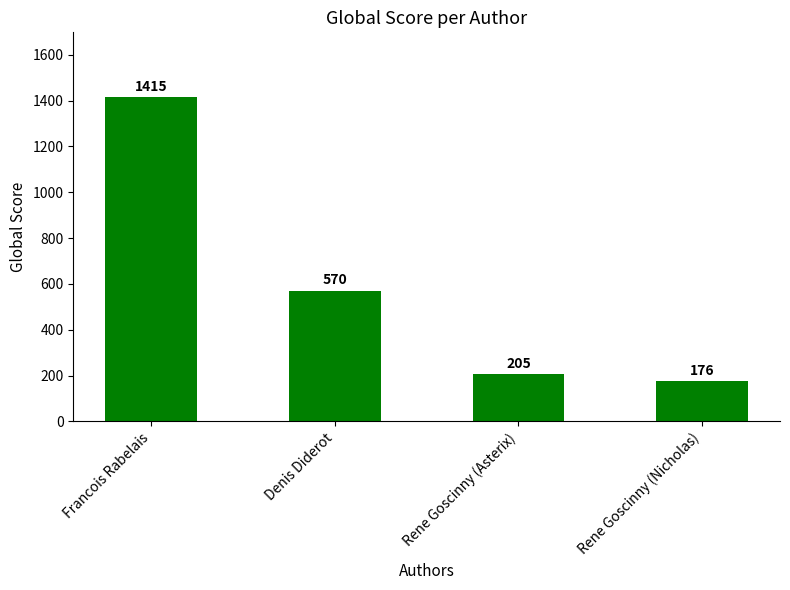

List the labels in order of value, smallest first.

Rene Goscinny (Nicholas), Rene Goscinny (Asterix), Denis Diderot, Francois Rabelais